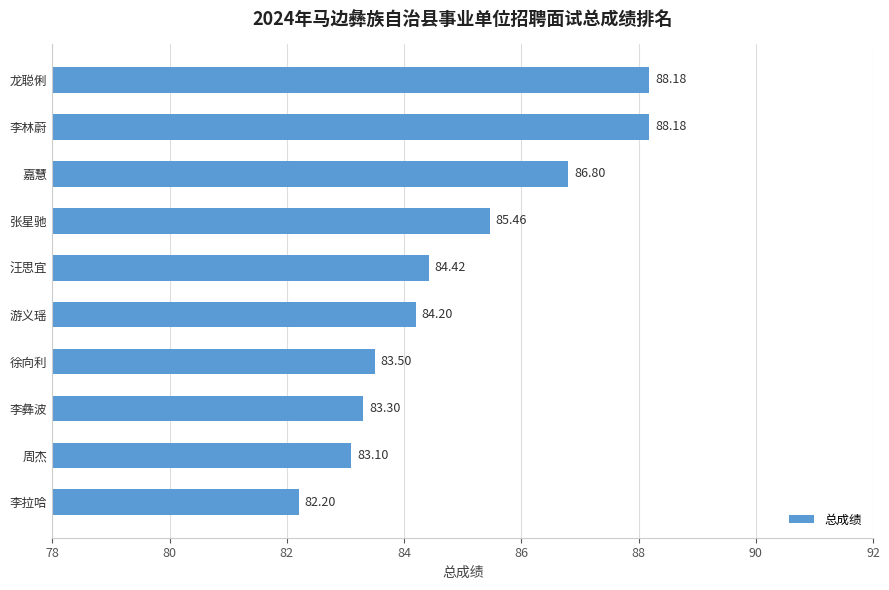

How many data points are less than 84?

4